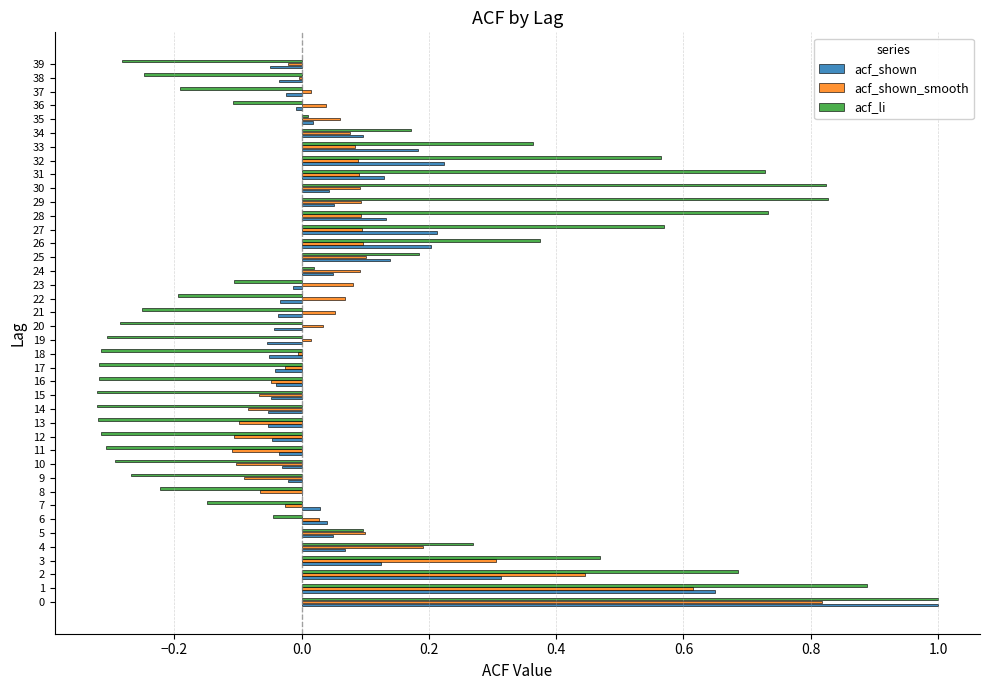

What is the maximum value shown in the chart?

1.0